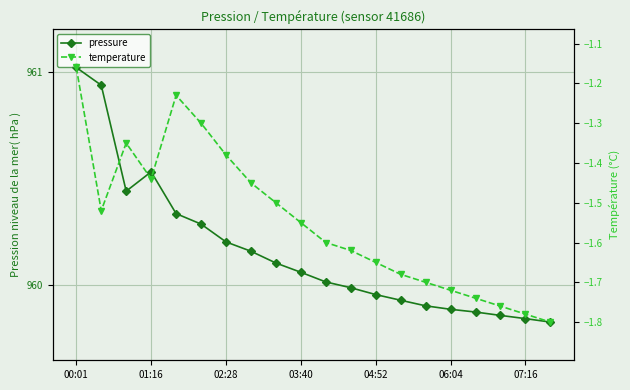

What is the average value of the pressure series?

960.2